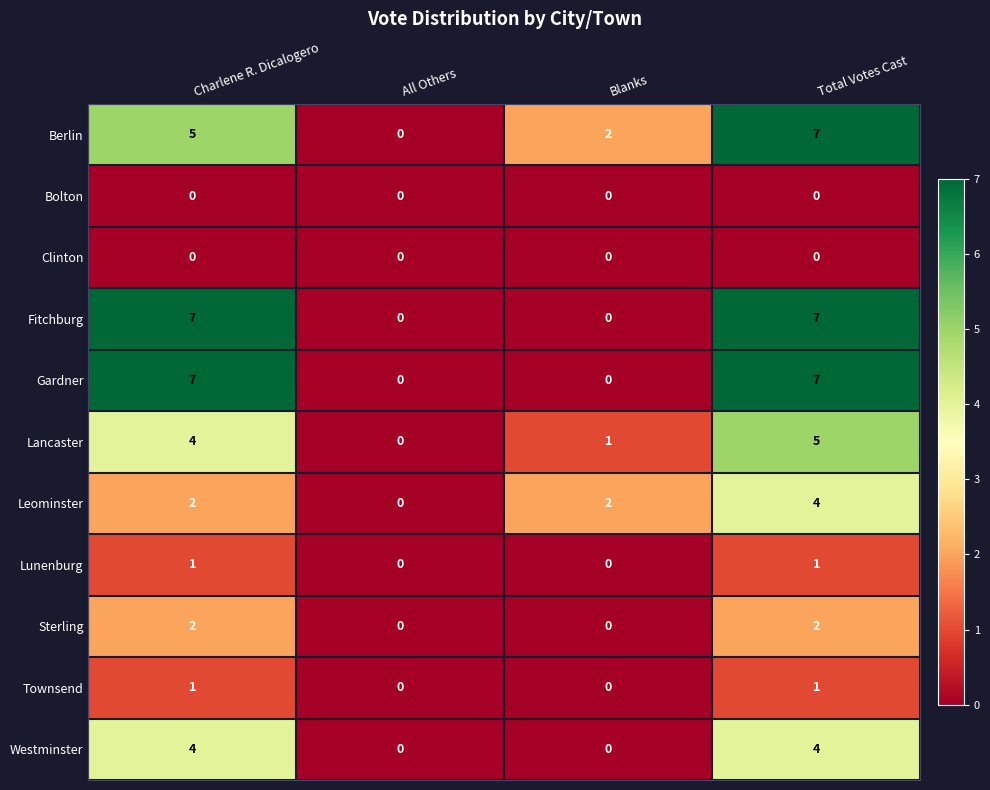

What is the difference between the second highest and second lowest values in the Fitchburg series?

7